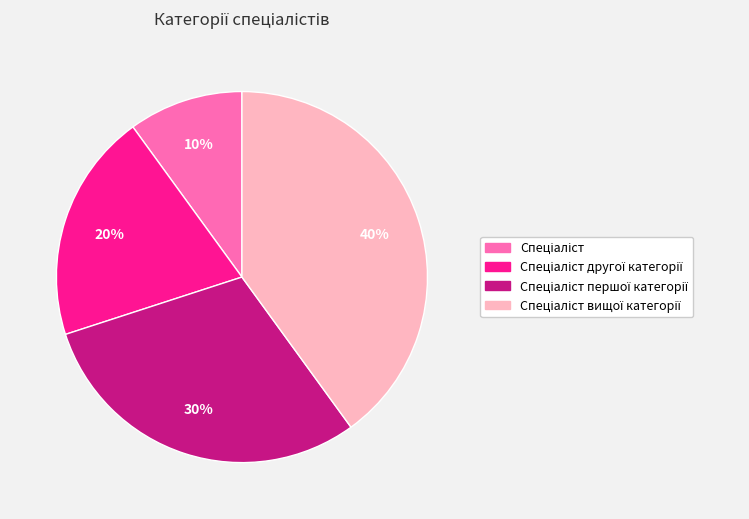

To the nearest percent, what is the average slice percentage?

25%